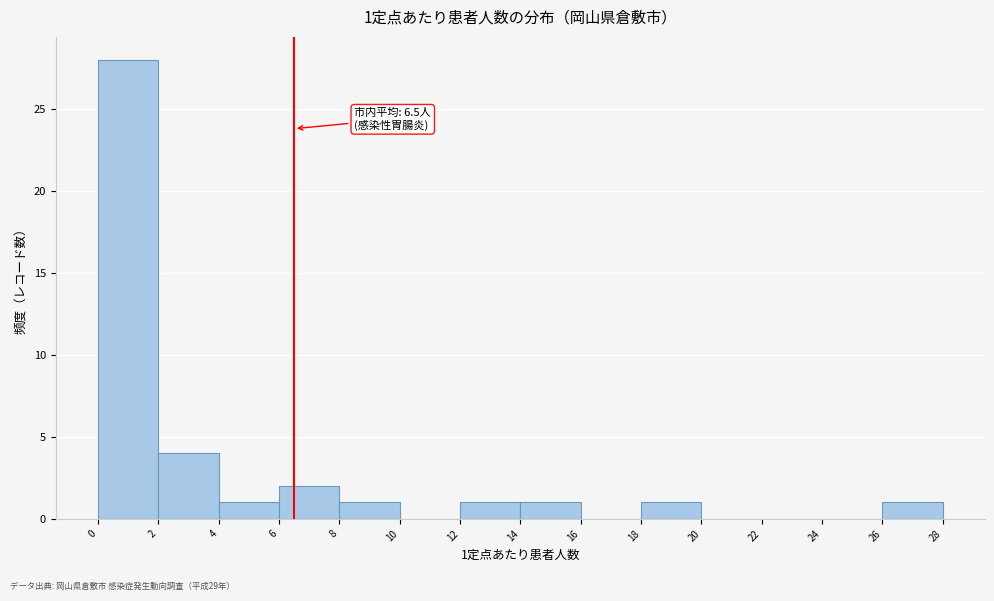

Over which range of the x-axis is the bar tallest?

0 to 2